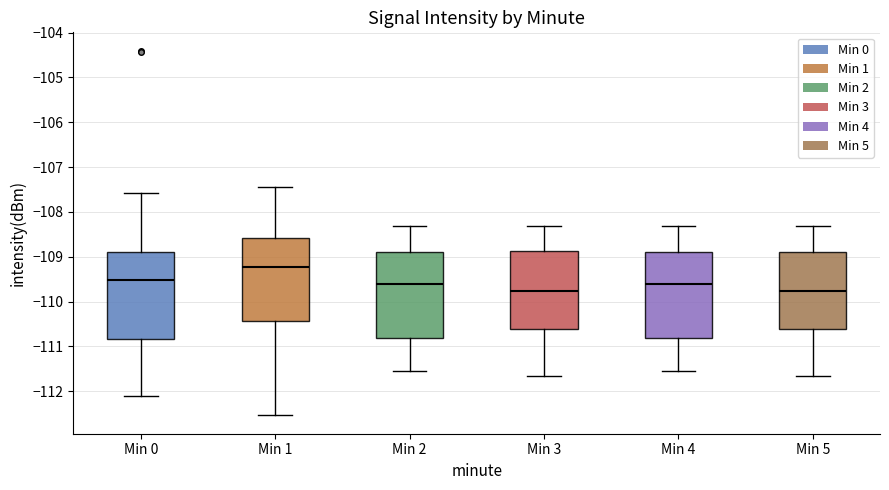

Reading left to right, read every box against the y-axis: the position of its median line, the range the box covers, and the ends of its whiskers. The values are not printed on the chart, so give them approximately, as read against the axis.

Min 0: median -109.5, box -110.8 to -108.9, whiskers -112.1 to -107.6
Min 1: median -109.2, box -110.4 to -108.6, whiskers -112.5 to -107.4
Min 2: median -109.6, box -110.8 to -108.9, whiskers -111.5 to -108.3
Min 3: median -109.8, box -110.6 to -108.9, whiskers -111.7 to -108.3
Min 4: median -109.6, box -110.8 to -108.9, whiskers -111.5 to -108.3
Min 5: median -109.8, box -110.6 to -108.9, whiskers -111.7 to -108.3